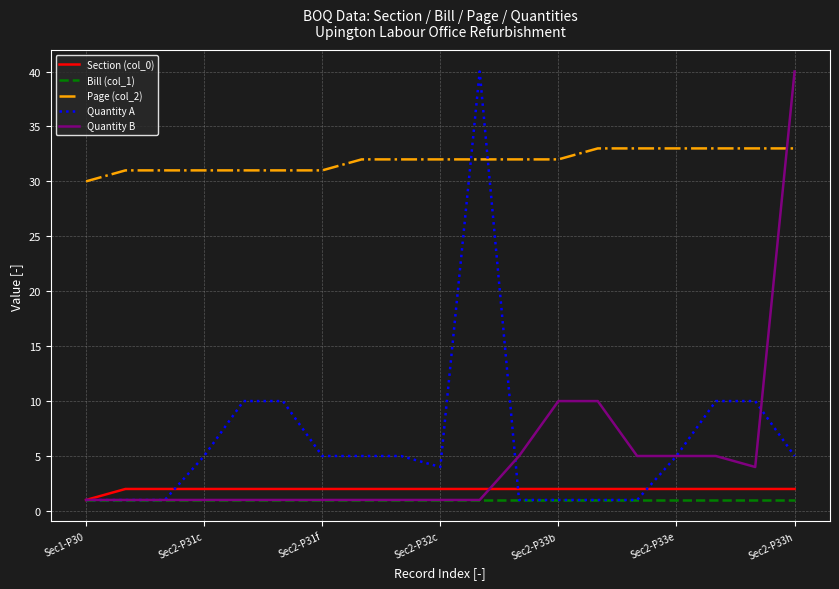

Which series has the largest total across all categories?

Page (col_2)